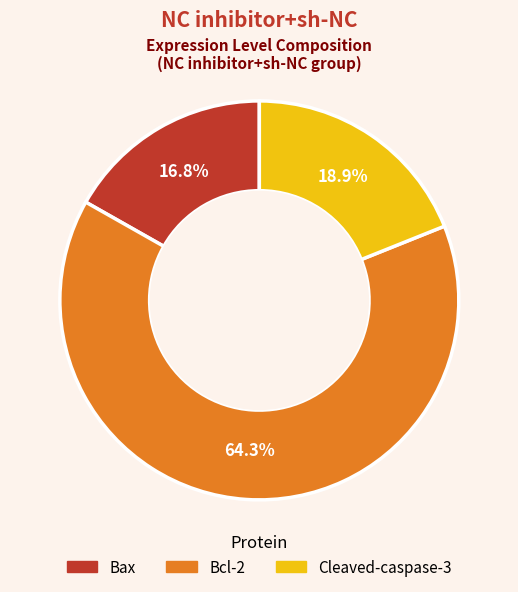

How many segments does this pie chart have?

3